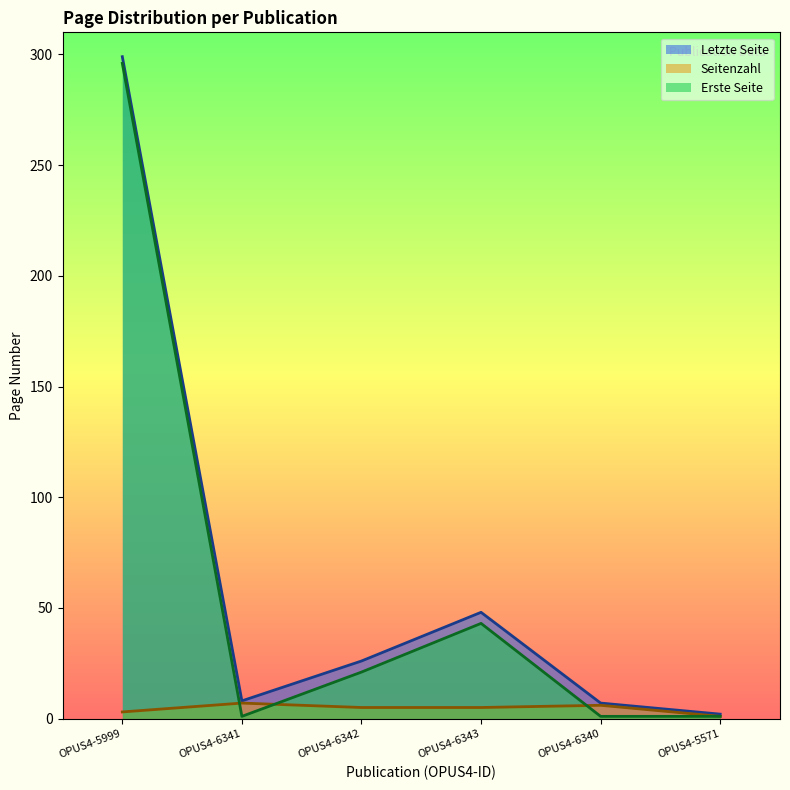

Reading left to right, what are all the values shown in this chart?

Letzte Seite: 299	8	26	48	7	2
Seitenzahl: 3	7	5	5	6	1
Erste Seite: 296	1	21	43	1	1